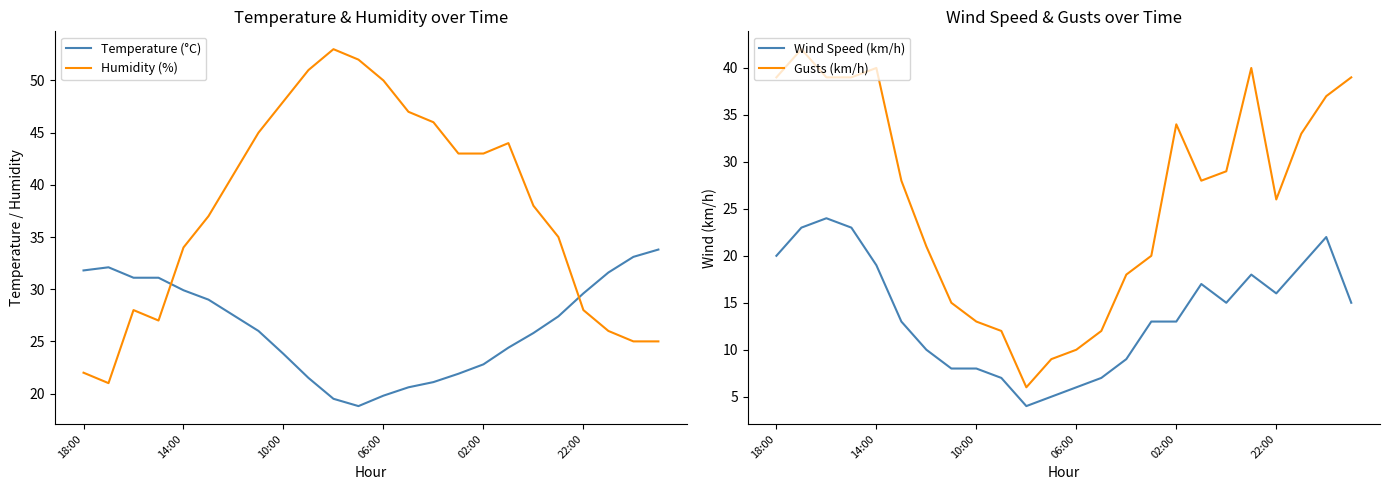

What value does the Wind Speed (km/h) series have at 06:00?

6